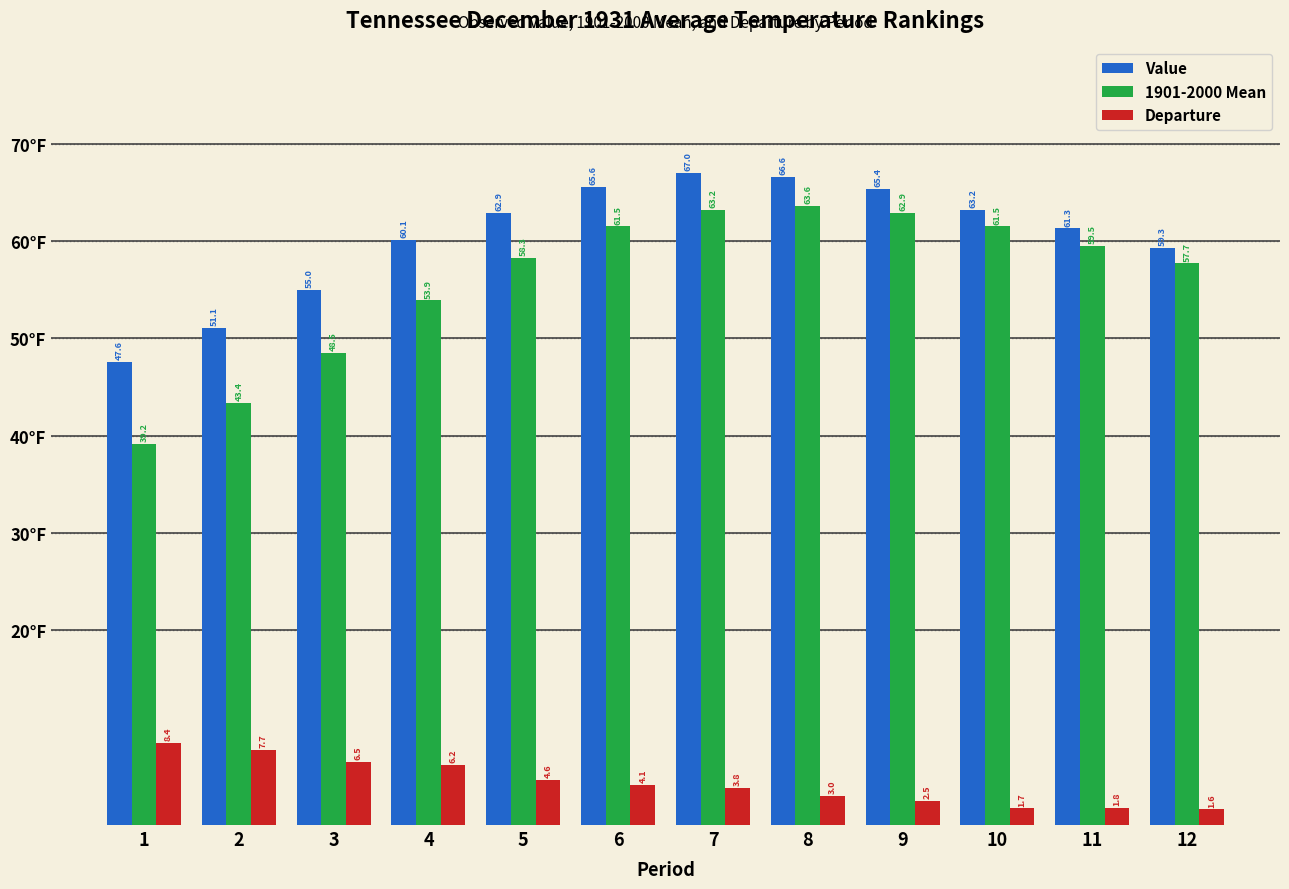

What is the value of the 1901-2000 Mean bar at the 9th from the left?

62.9